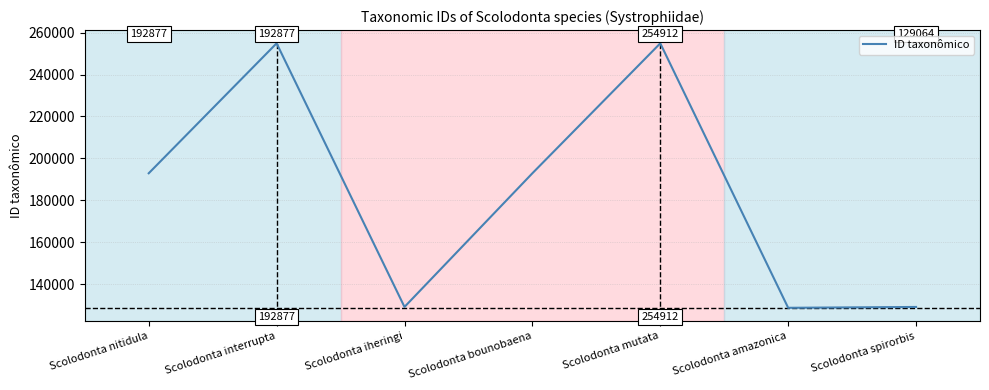

True or false: there are more than 0 points higher than both neighbors.

True